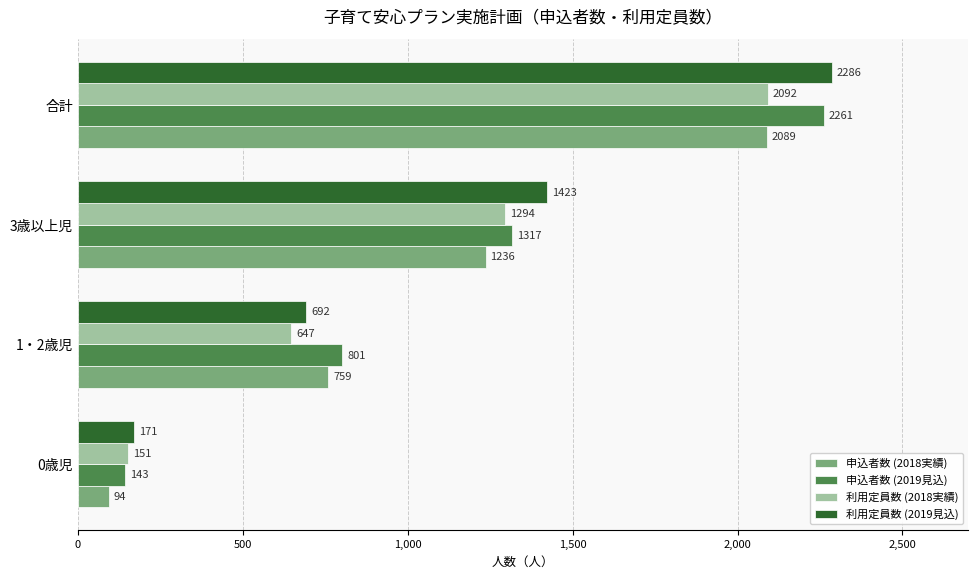

How many categories are shown in the chart?

4